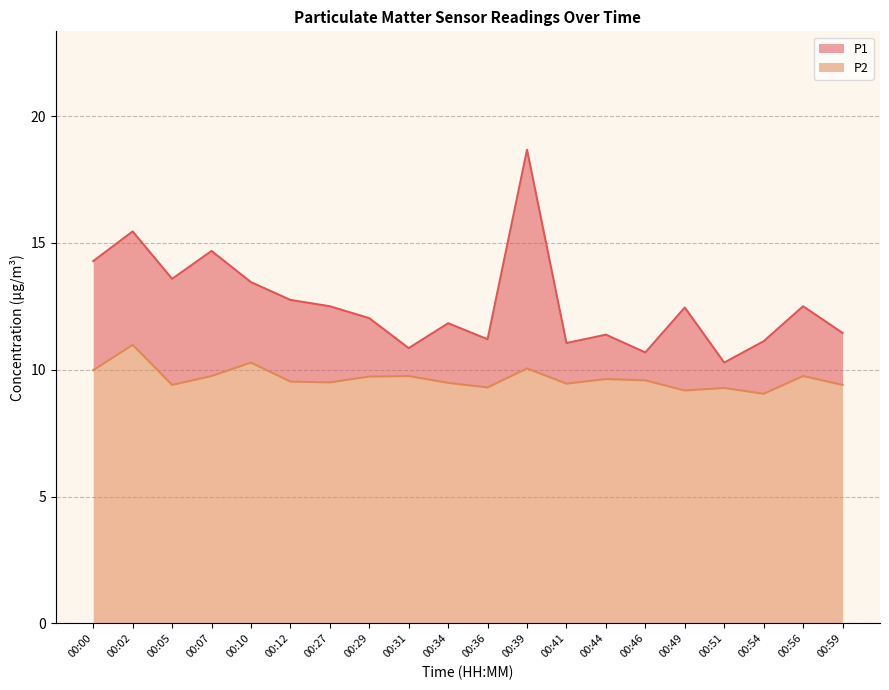

Rank the series by their maximum value, from highest to lowest.

P1, P2